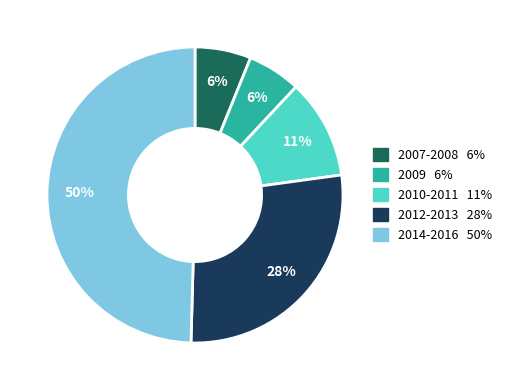

To the nearest percent, what is the average slice percentage?

20%